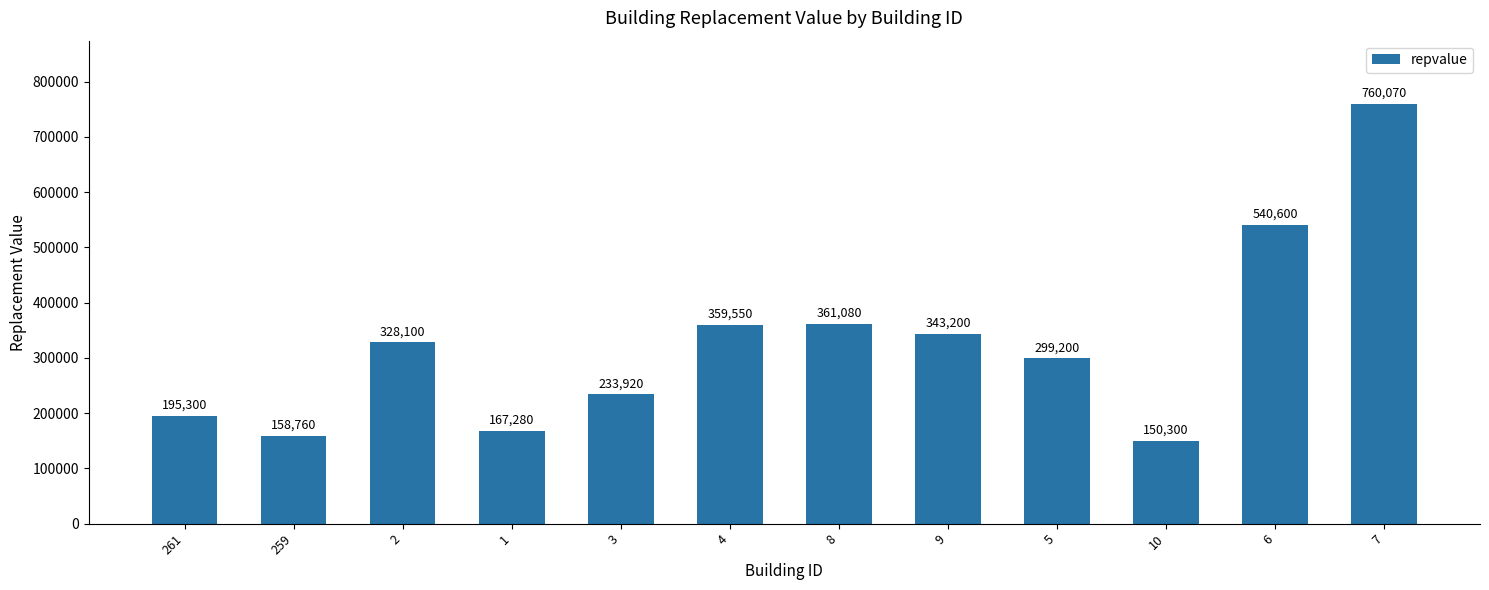

How many bars are there in total?

12